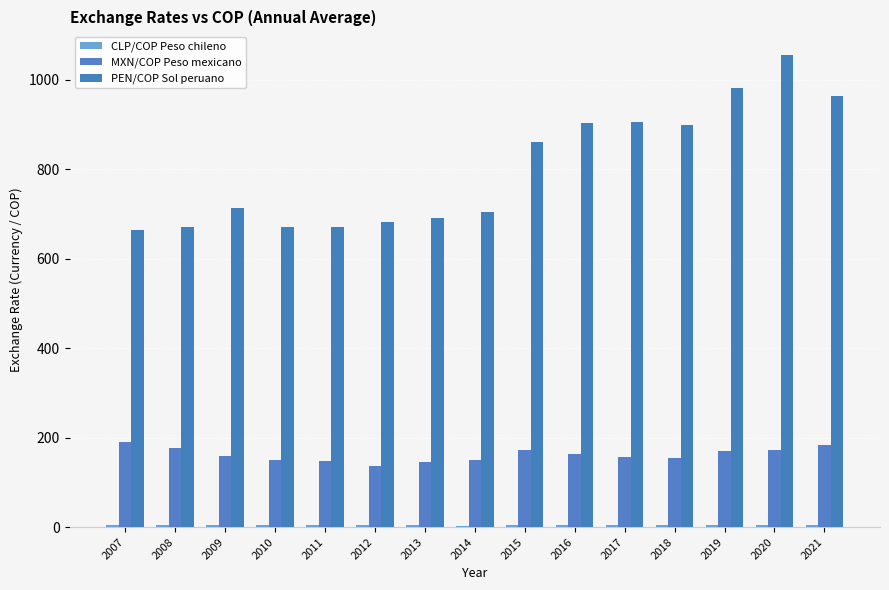

Count the number of data series in this chart.

3